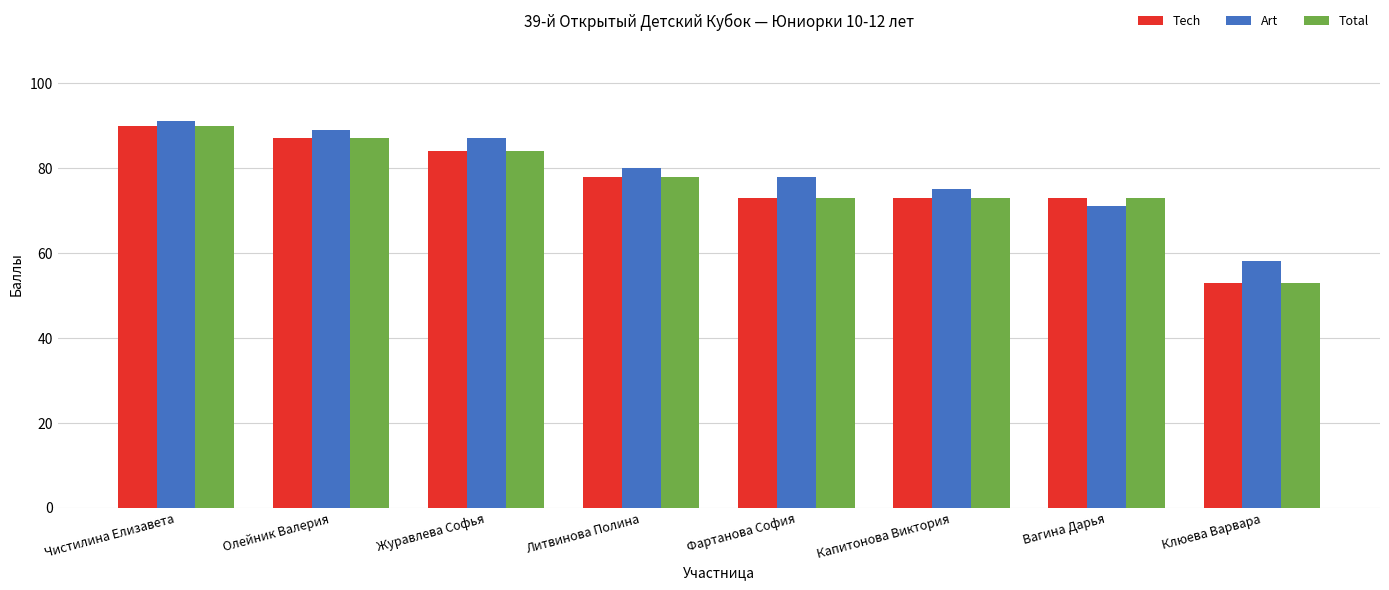

What are all the series names shown in the legend?

Tech, Art, Total